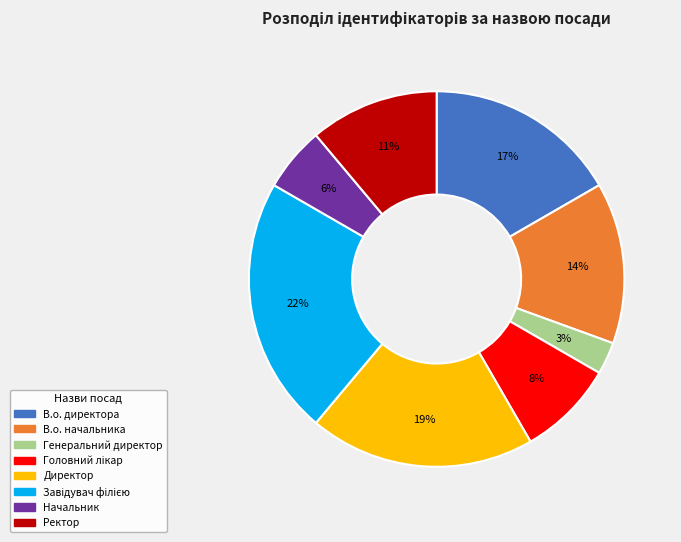

To the nearest percent, what portion does Начальник represent?

6%